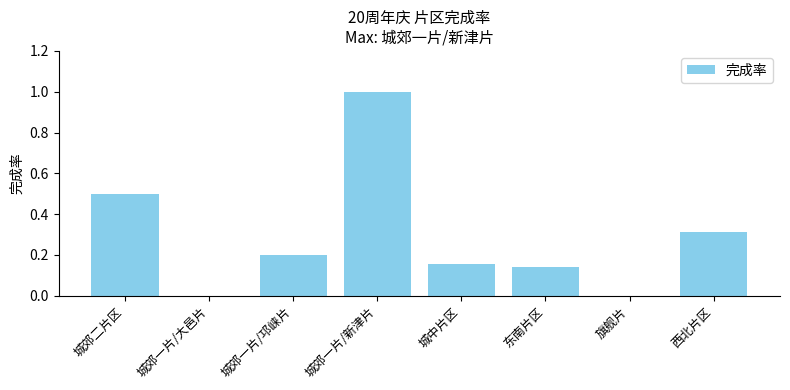

What value does the data have at 城郊一片/新津片?

1.0